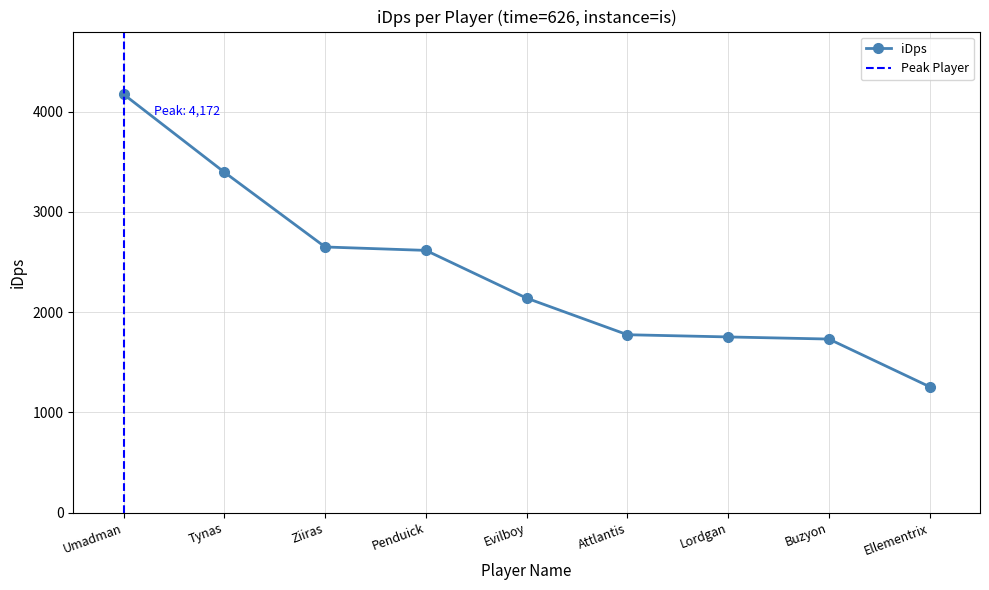

Reading left to right, list all the values displayed in this chart.

4171.6	3394.5	2649.6	2615.5	2139.3	1774.6	1752.6	1731.5	1256.2